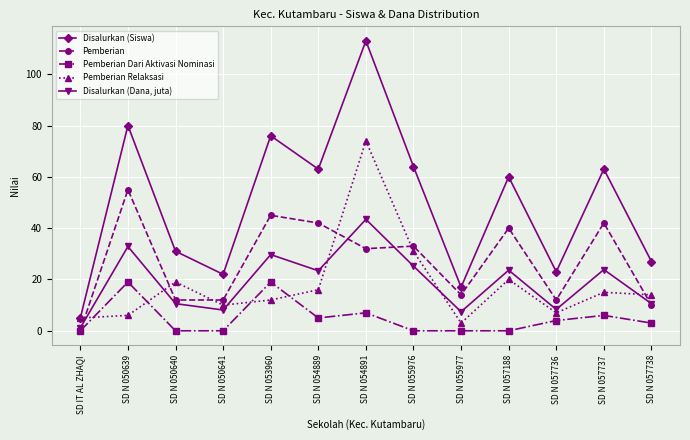

Count the number of data series in this chart.

5